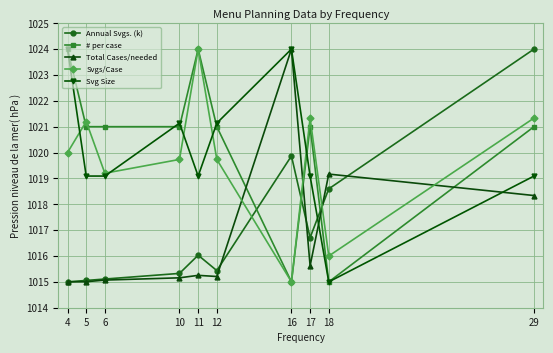

At which category does Svgs/Case reach its first local valley?

6